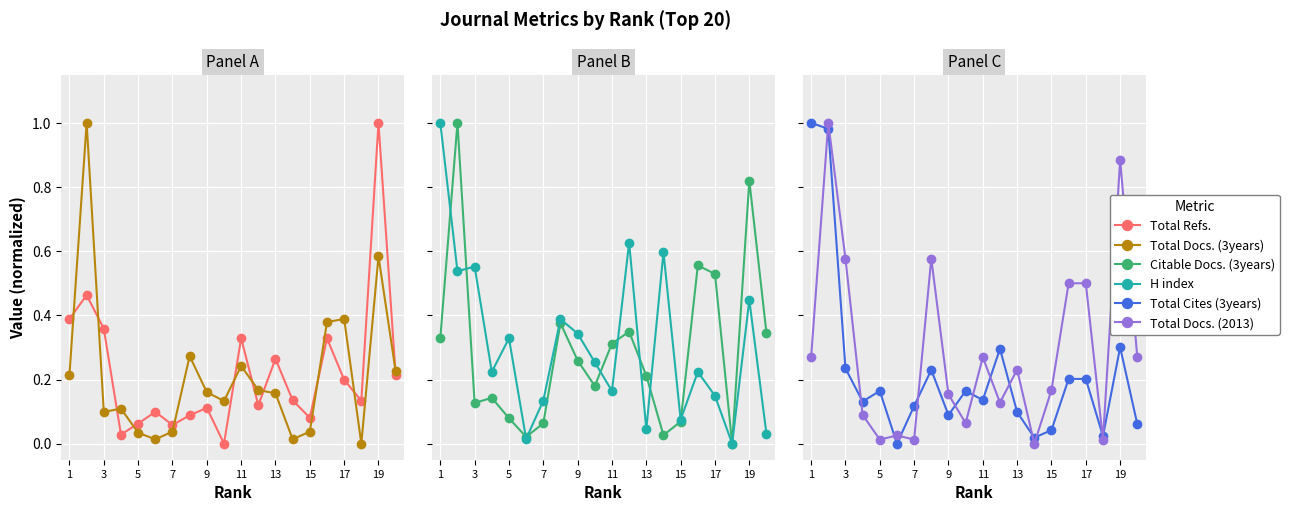

In Citable Docs. (3years), how many points are lower than both neighbors (excluding endpoints)?

5